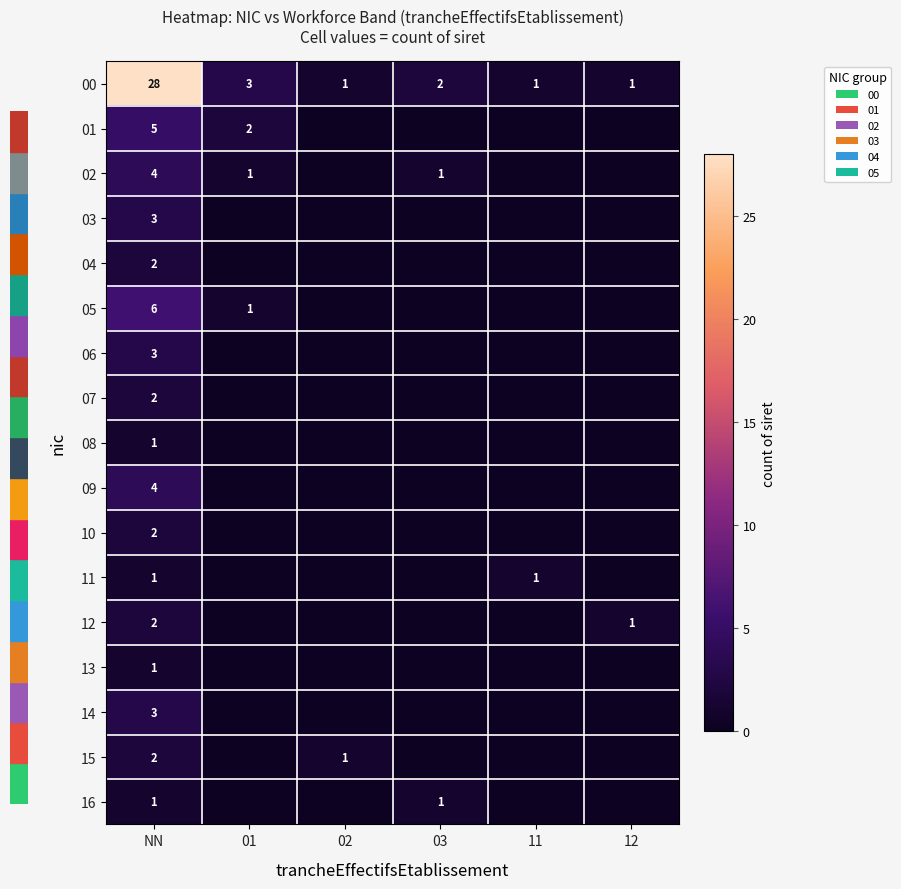

What is the spread (max minus min) of values at NN?

27